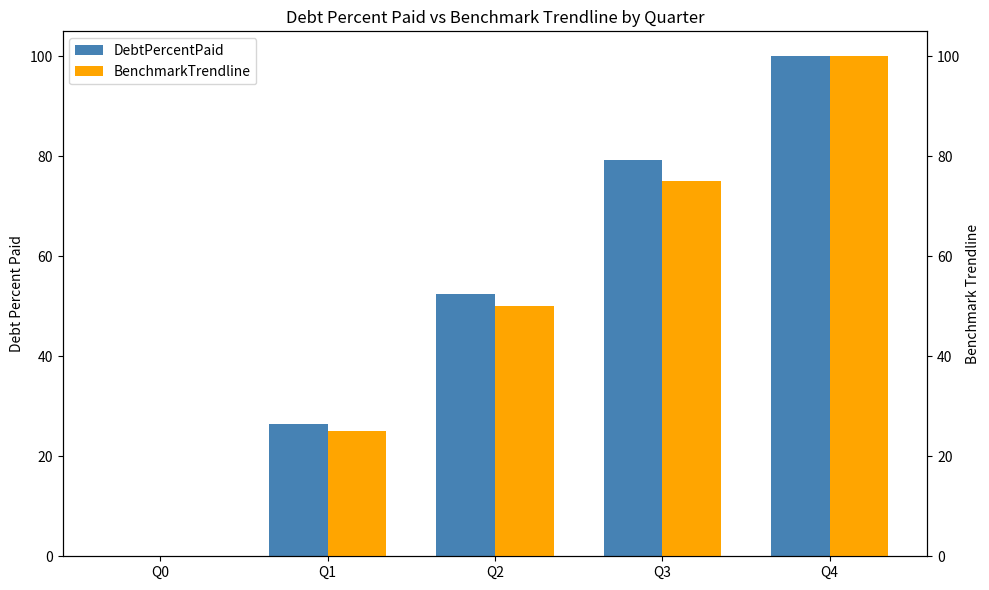

Does the chart contain stacked bars?

No